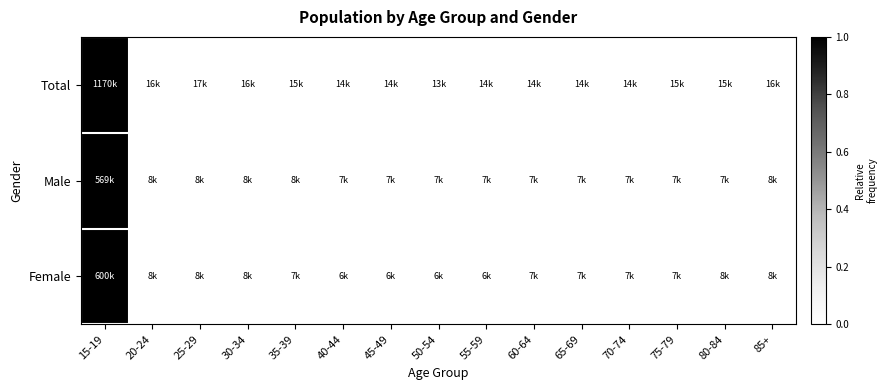

Reading left to right, transcribe all the data shown in this chart.

Total: 15-19=1.0	20-24=0.0	25-29=0.0	30-34=0.0	35-39=0.0	40-44=0.0	45-49=0.0	50-54=0.0	55-59=0.0	60-64=0.0	65-69=0.0	70-74=0.0	75-79=0.0	80-84=0.0	85+=0.0
Male: 15-19=1.0	20-24=0.0	25-29=0.0	30-34=0.0	35-39=0.0	40-44=0.0	45-49=0.0	50-54=0.0	55-59=0.0	60-64=0.0	65-69=0.0	70-74=0.0	75-79=0.0	80-84=0.0	85+=0.0
Female: 15-19=1.0	20-24=0.0	25-29=0.0	30-34=0.0	35-39=0.0	40-44=0.0	45-49=0.0	50-54=0.0	55-59=0.0	60-64=0.0	65-69=0.0	70-74=0.0	75-79=0.0	80-84=0.0	85+=0.0